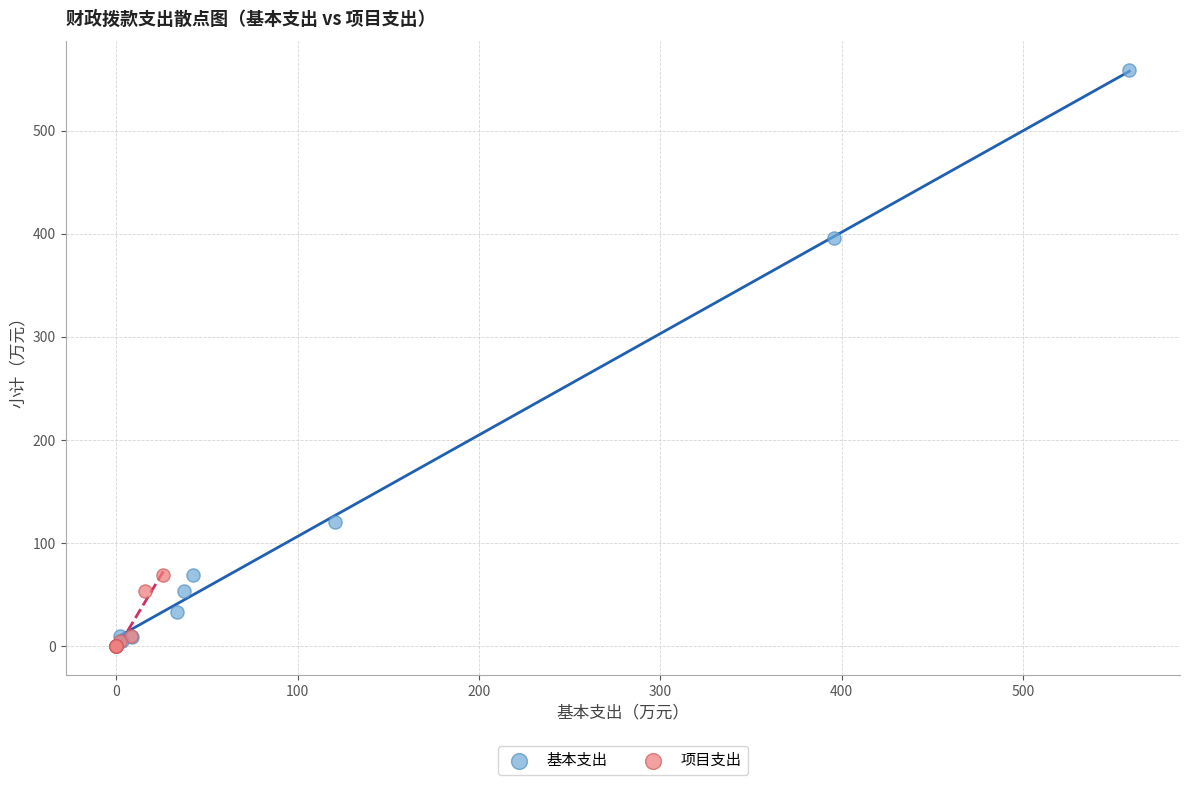

Which series contains the highest Y value?

基本支出